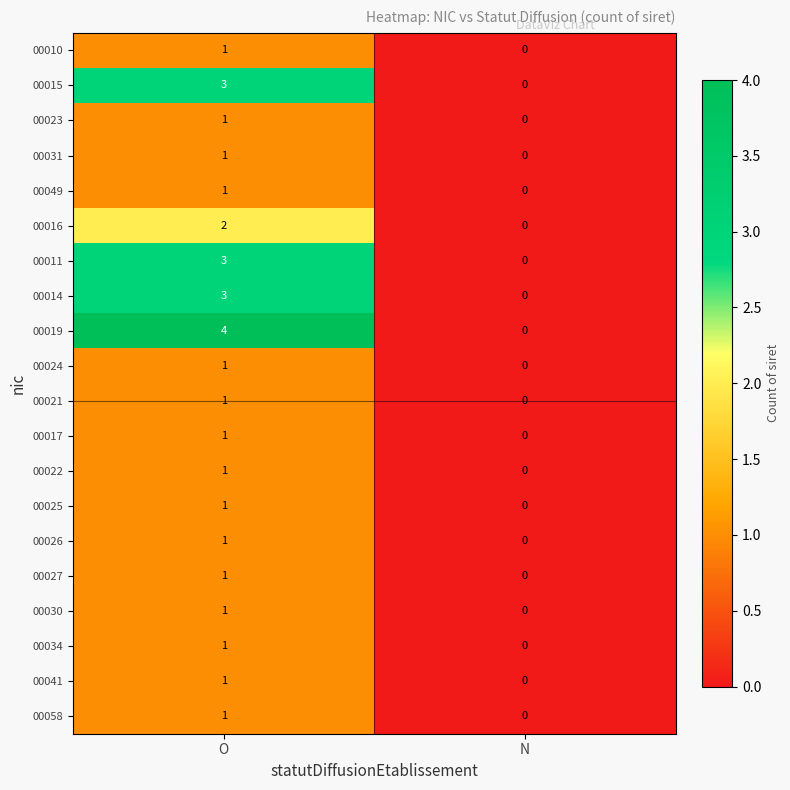

Between O and N, which series saw the biggest shift?

00019